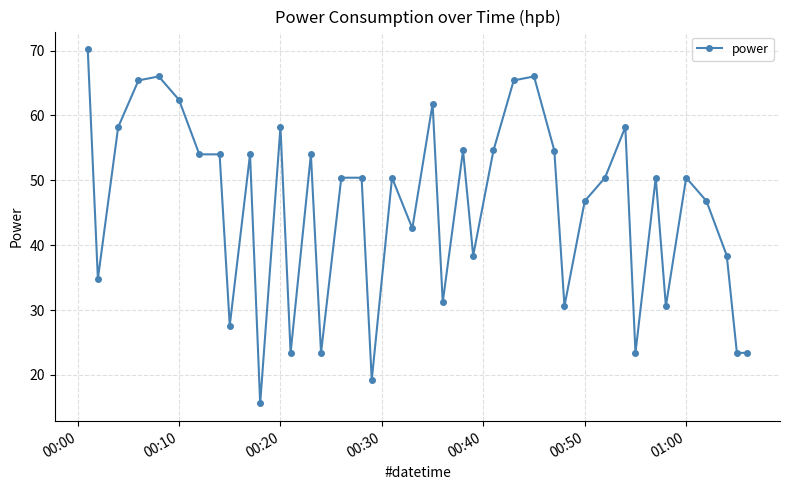

What is the value of the 9th point from the left?

27.6